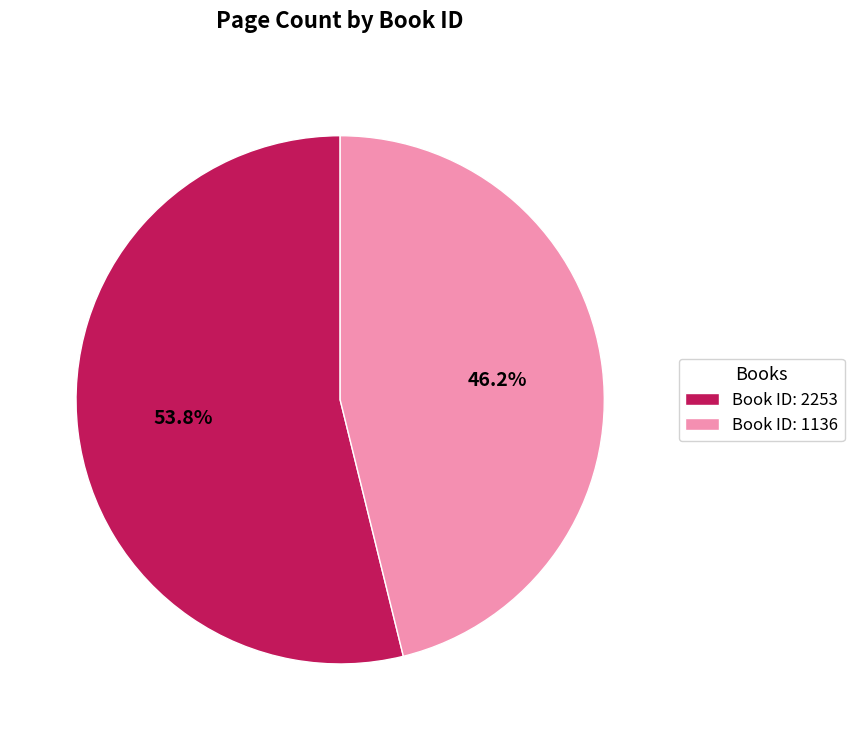

What percentage is NOT represented by Book ID: 2253?

46.2%